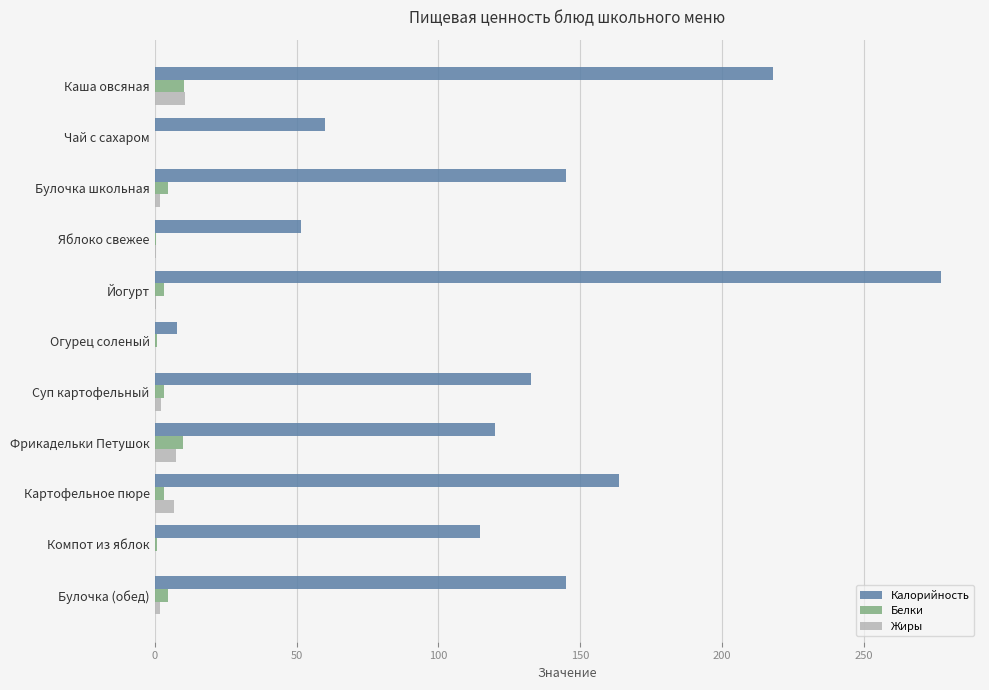

Count the number of data series in this chart.

3